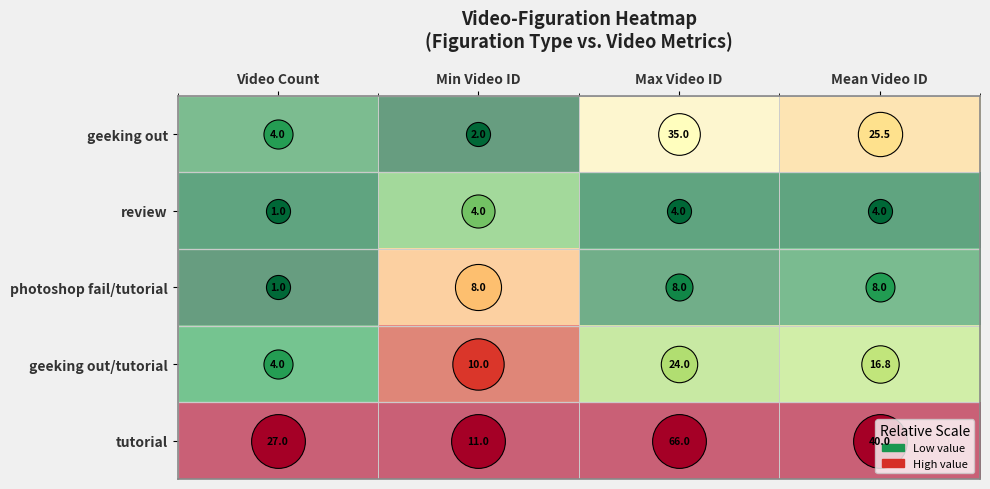

Rank the series by their maximum value, from highest to lowest.

tutorial, geeking out, geeking out/tutorial, photoshop fail/tutorial, review